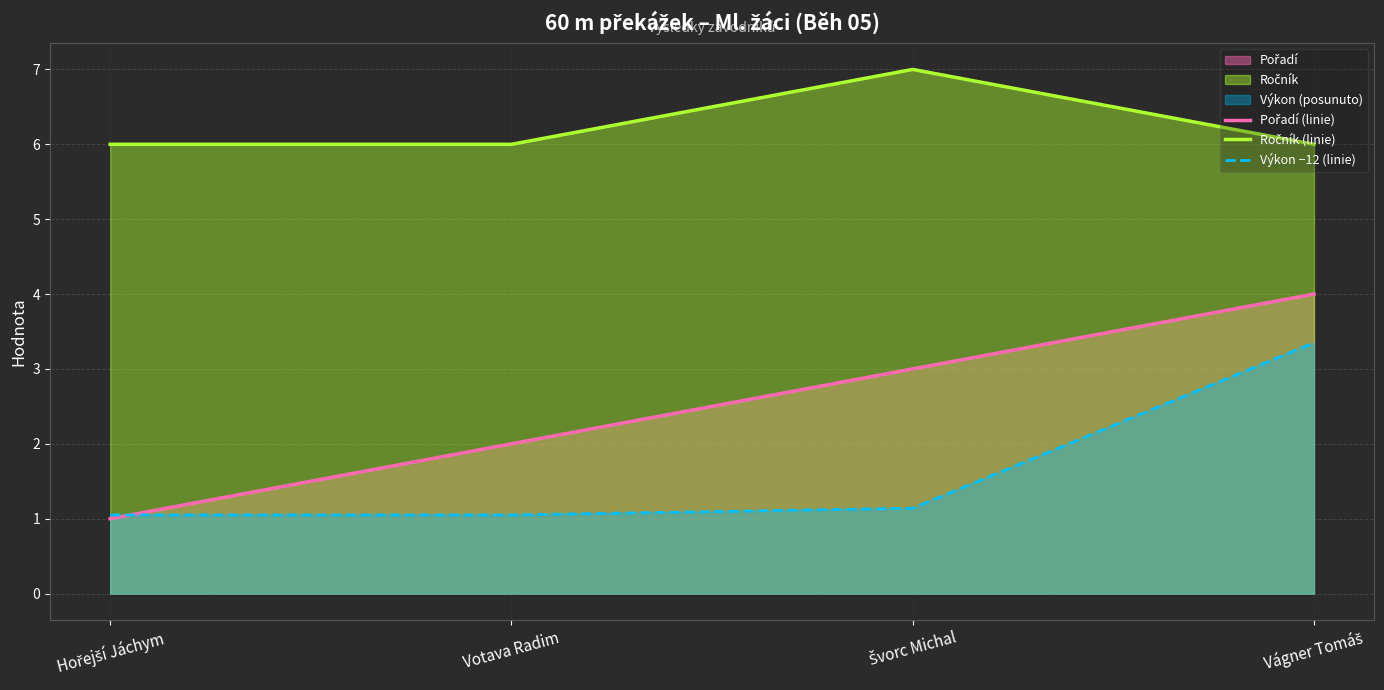

Is it true that Výkon −12 (linie) equals 3.3 at Vágner Tomáš?

True